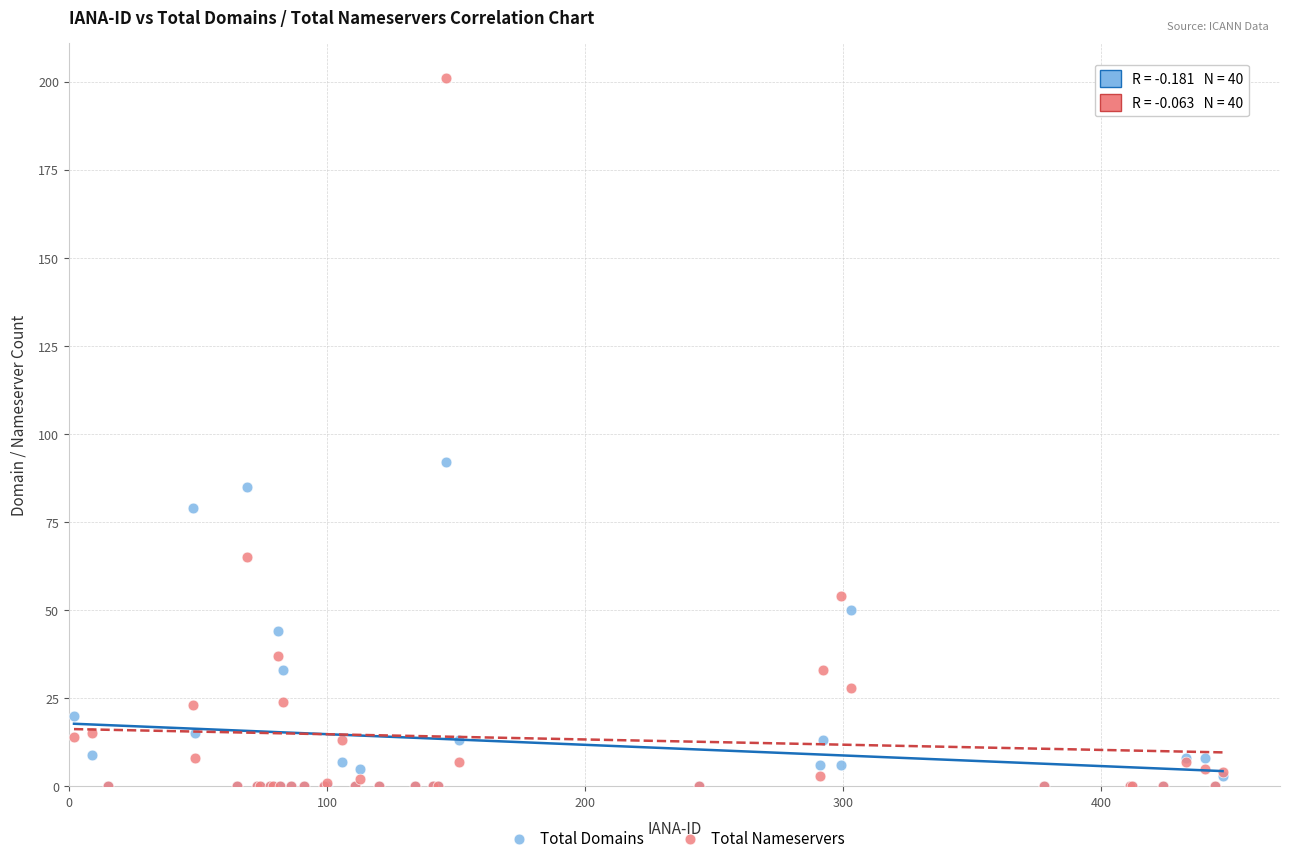

In the Total Nameservers series, what Y value is closest to 100?

65